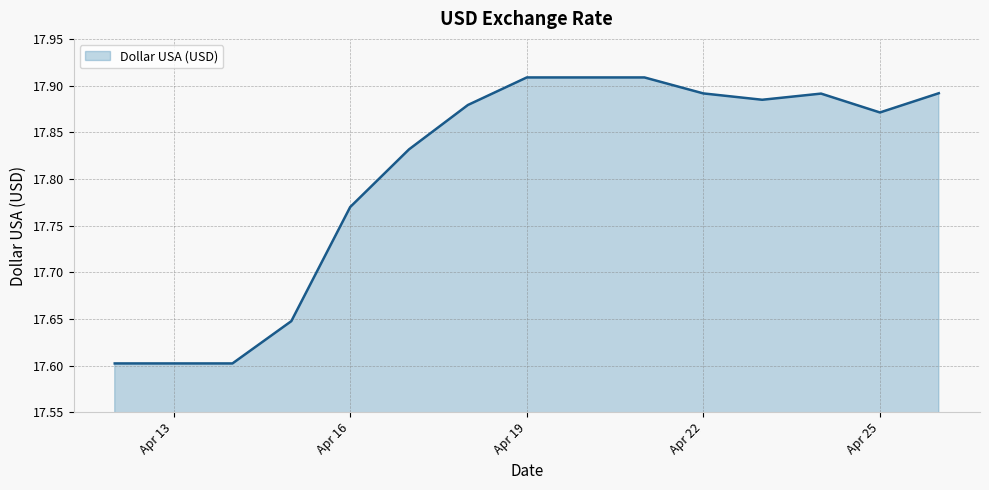

What is the difference between the maximum and minimum values?

0.3